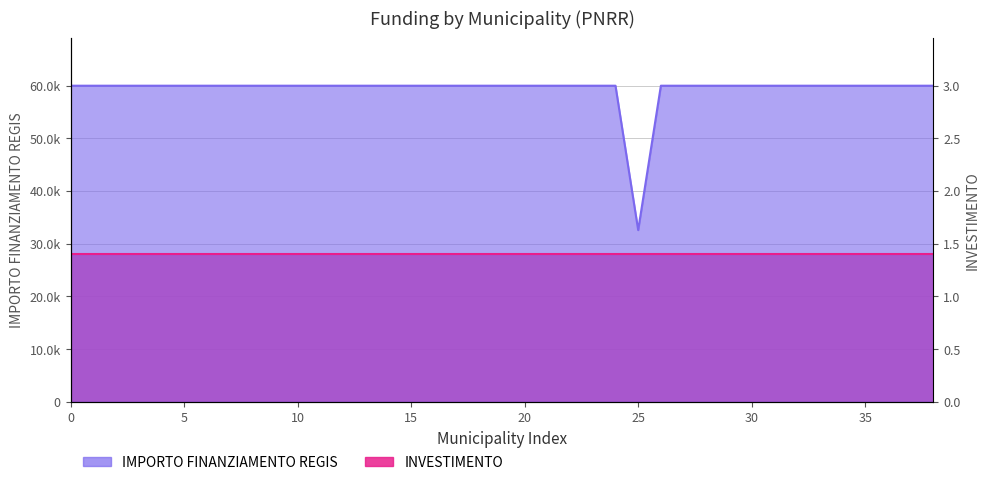

The value at MEDA is 30884. True or false?

False